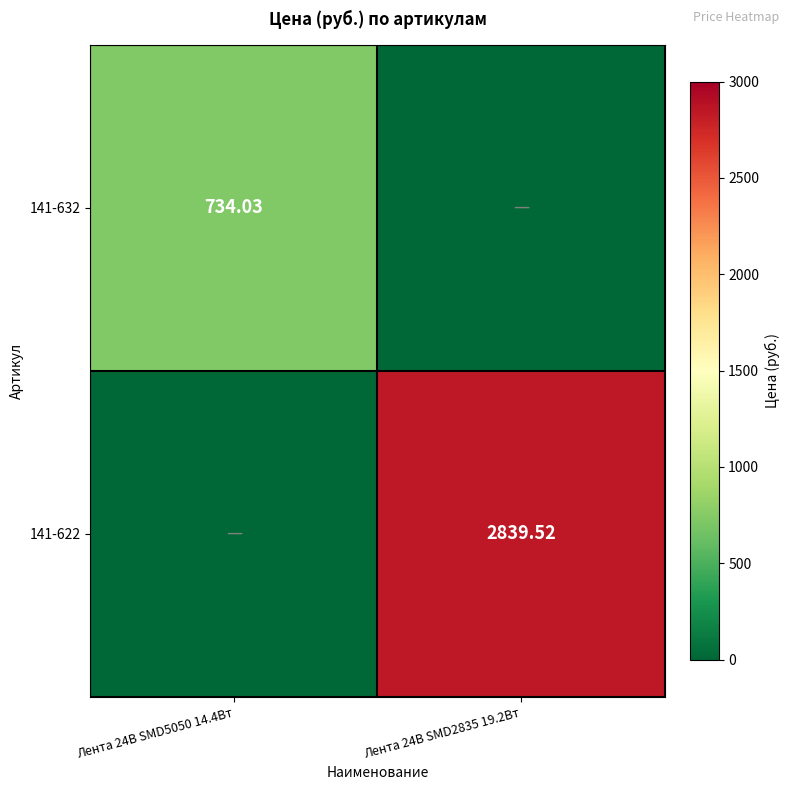

Is the value of 141-622 at Лента 24В SMD2835 19.2Вт greater than the value of 141-632 at Лента 24В SMD5050 14.4Вт?

Yes